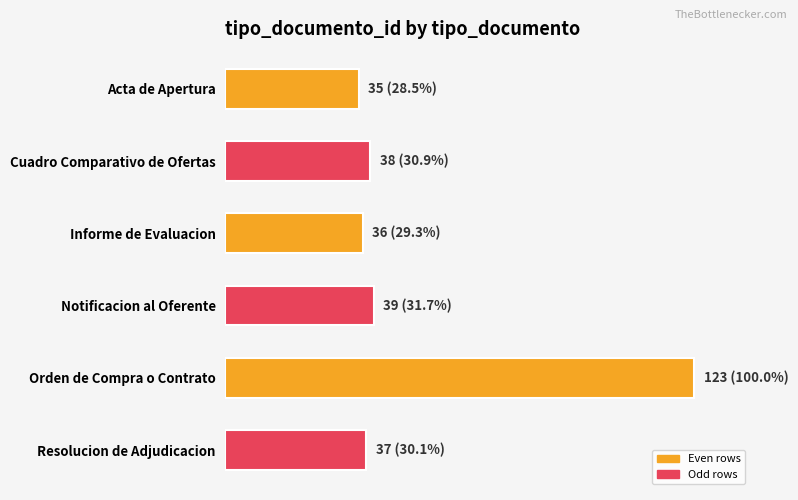

What is the smallest value displayed?

35